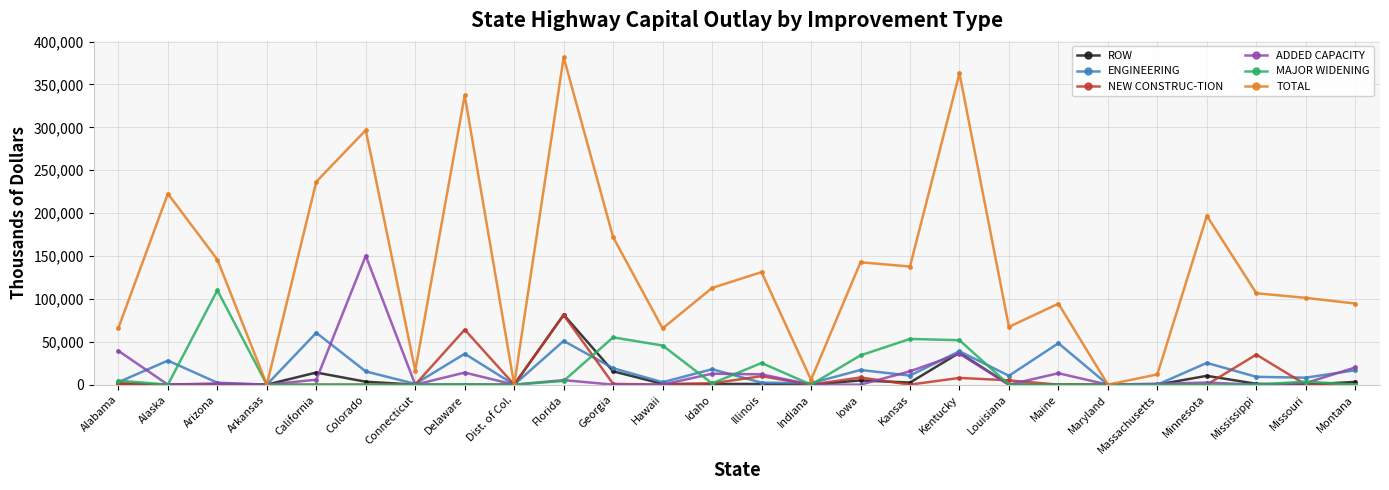

What is the label of the 22nd point from the left?

Massachusetts